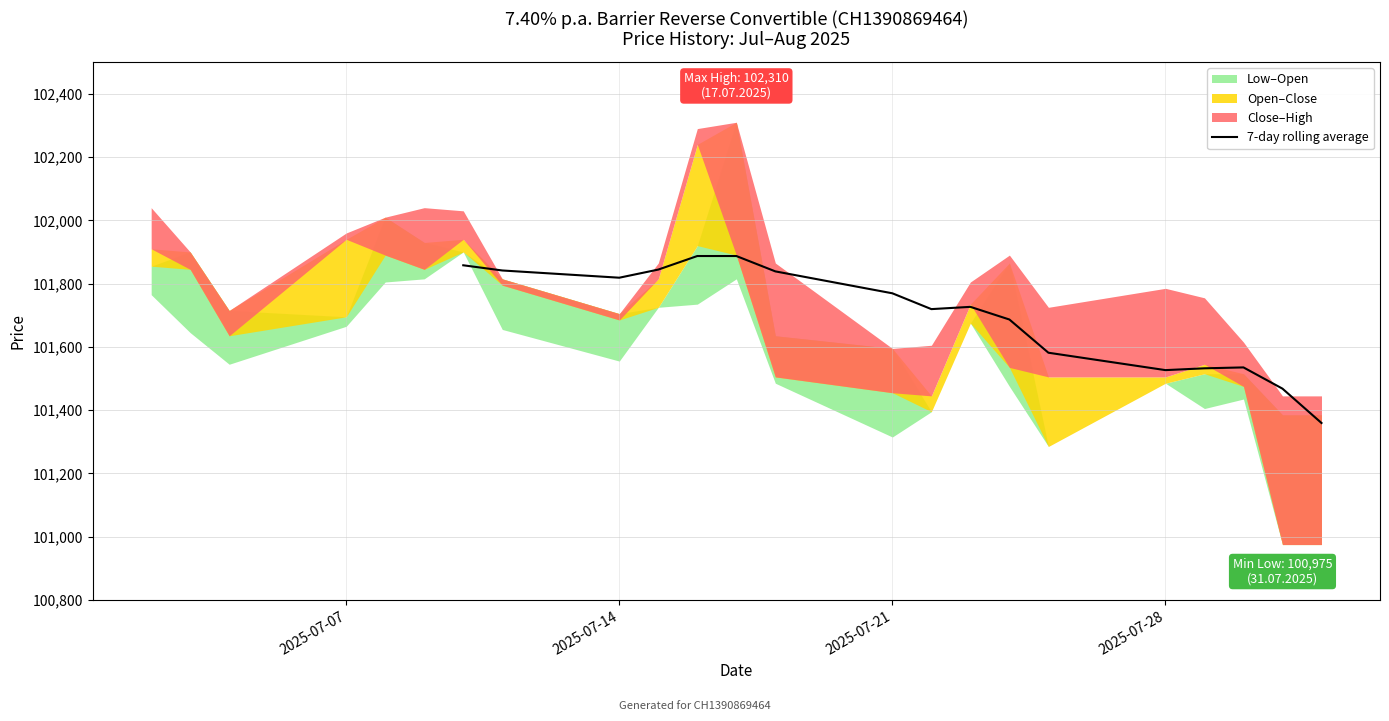

What is the value of the 6th point from the left?

101887.1